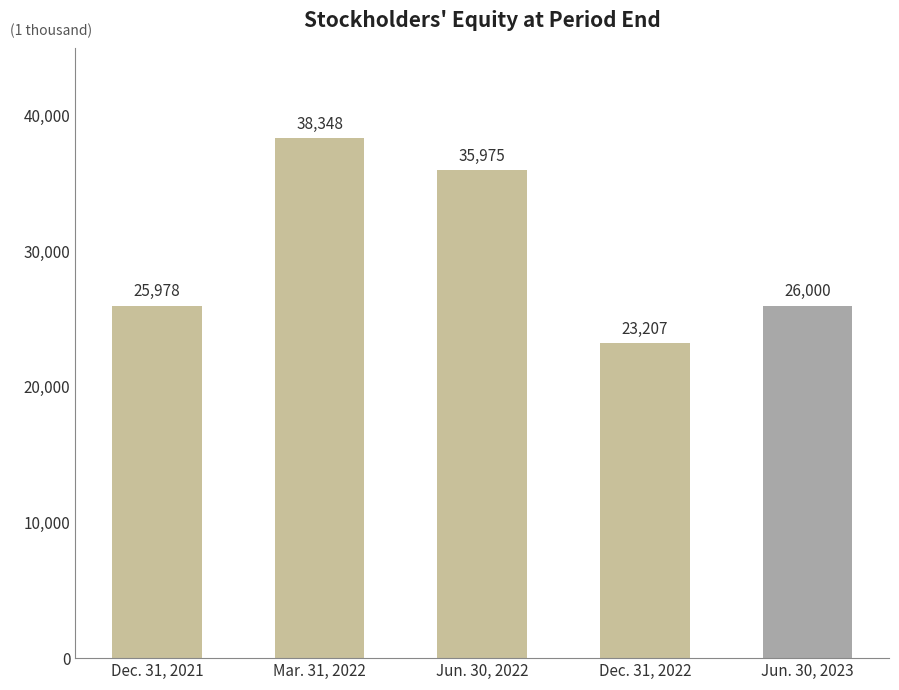

What is the sum of all values?

149508